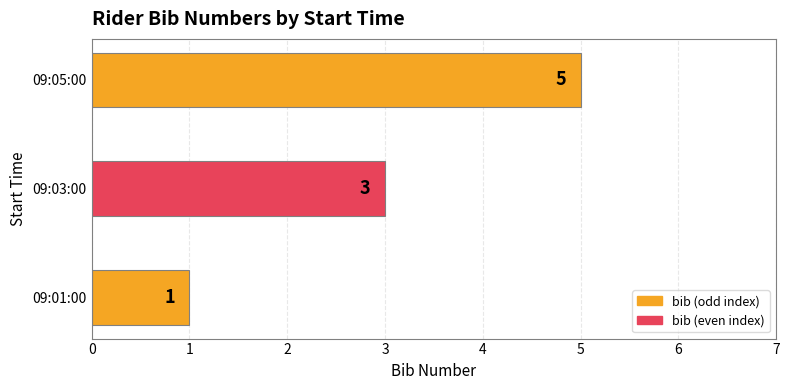

What is the maximum value shown in the chart?

5